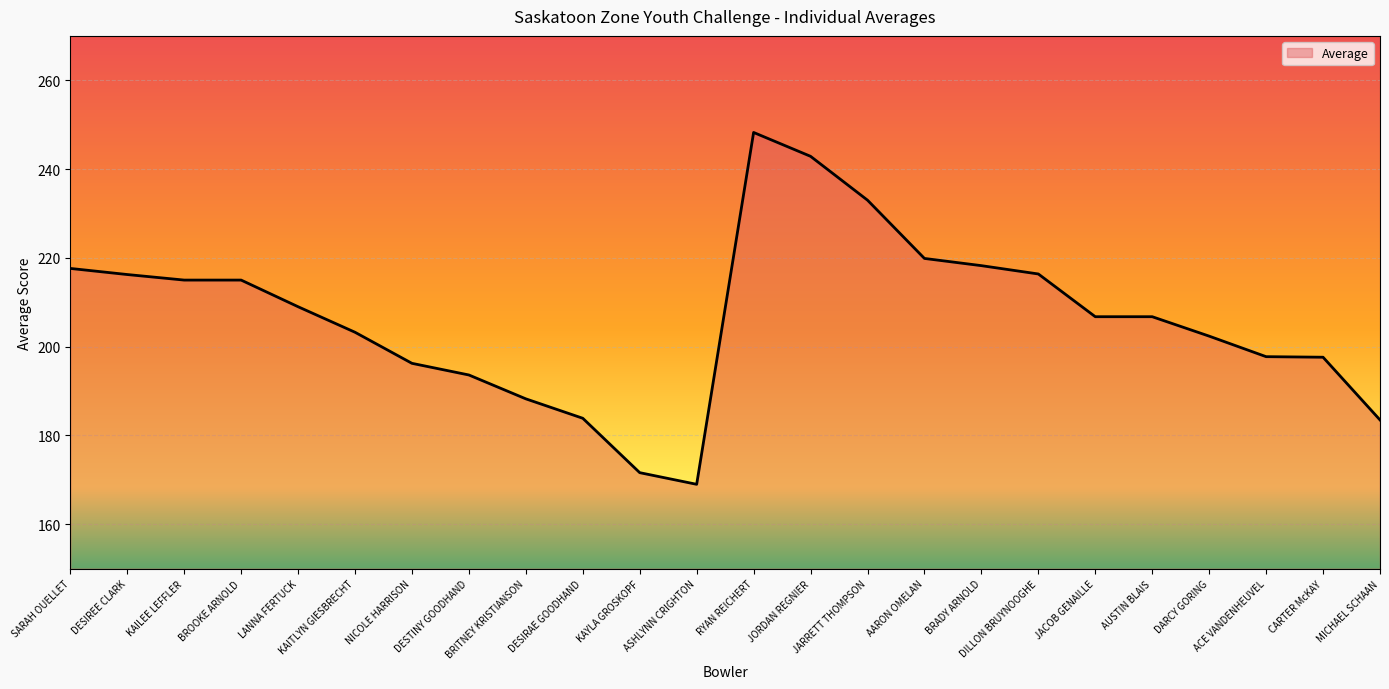

At which label does the data first exceed 206?

SARAH OUELLET